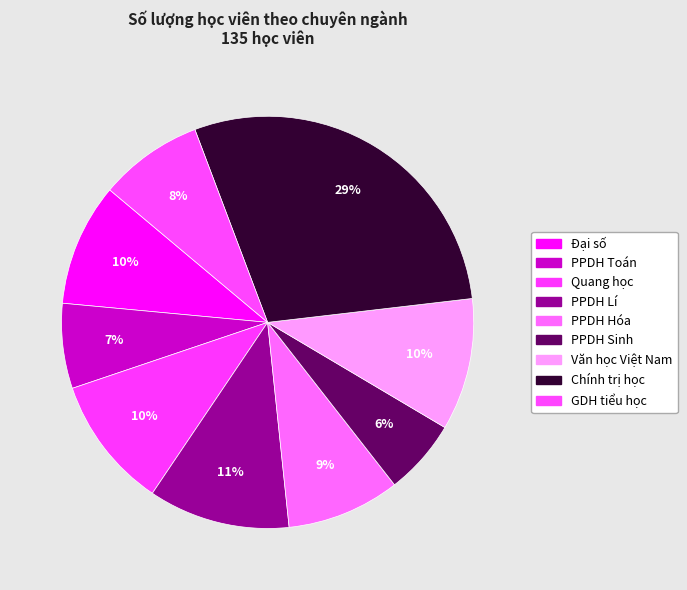

How many segments does this pie chart have?

9